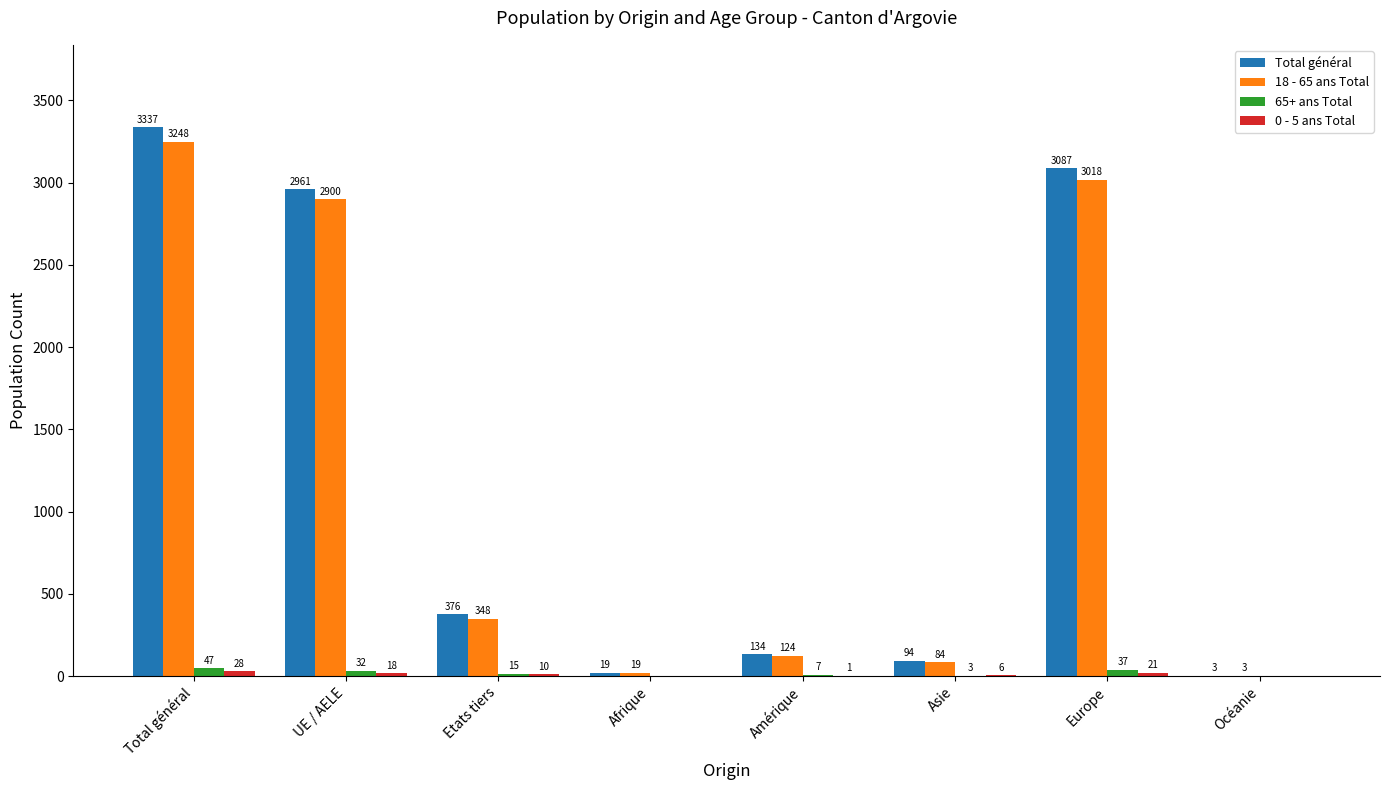

Which series has the largest total across all categories?

Total général